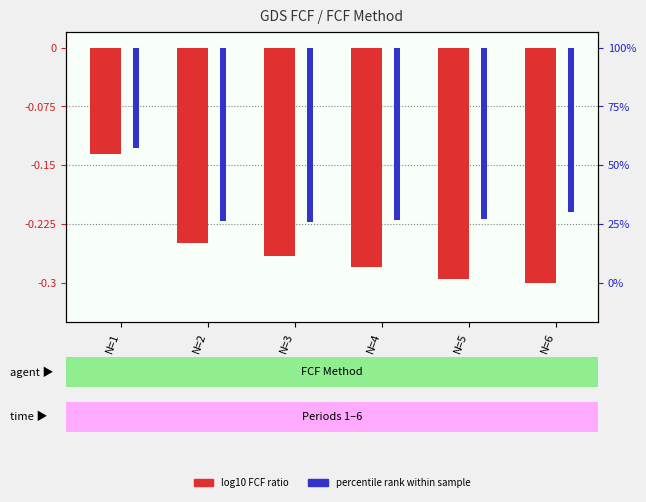

The percentile rank series shows -0.1 at N=1. True or false?

True